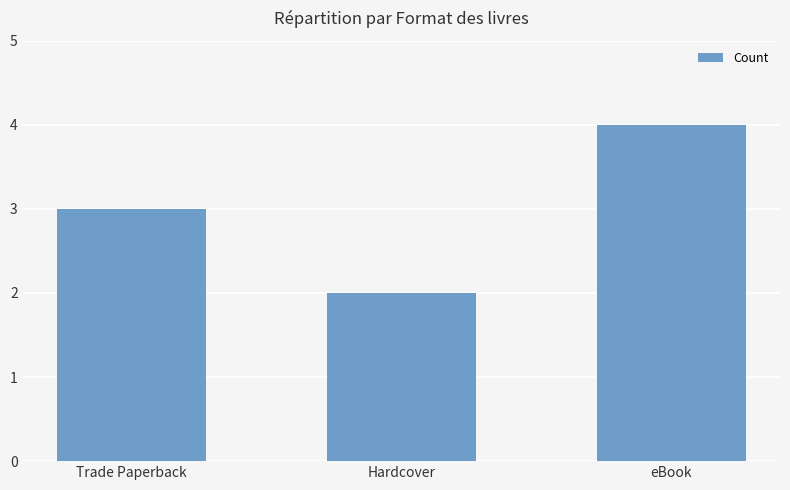

How many series are shown in this chart?

1